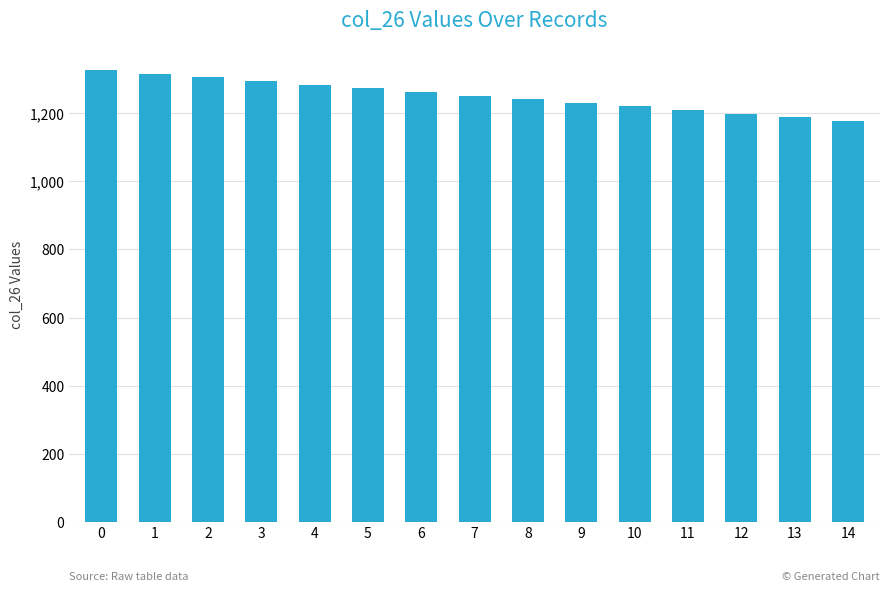

What is the sum of the values at 8 and 4?

2523.6